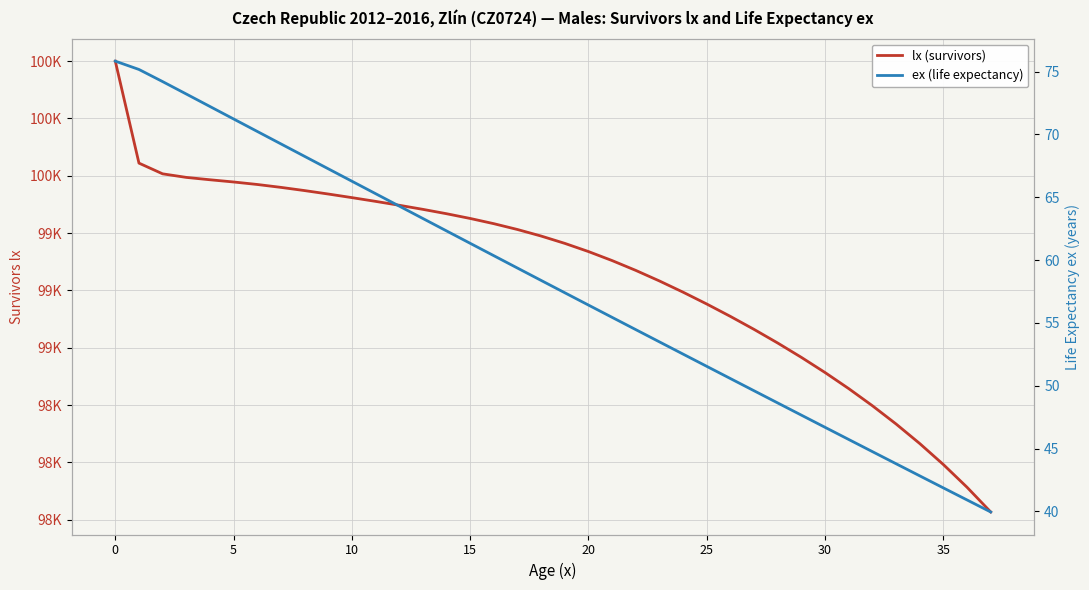

Where is lx (survivors) nearest to the value 99016?

24